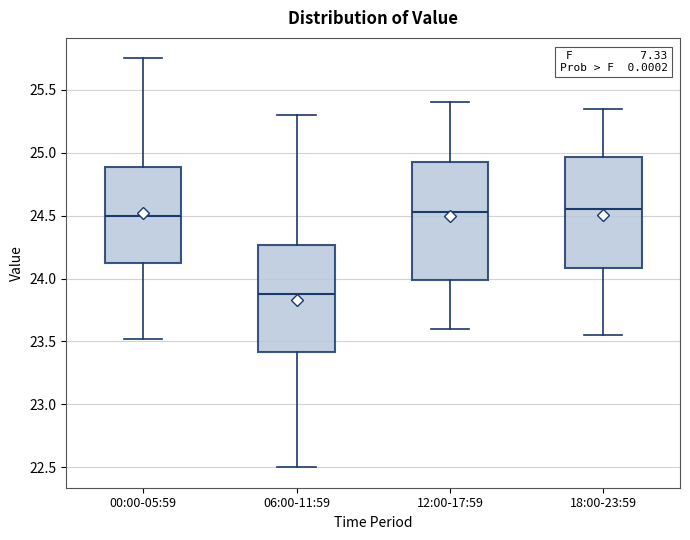

Reading left to right, read every box against the y-axis: the position of its median line, the range the box covers, and the ends of its whiskers. The values are not printed on the chart, so give them approximately, as read against the axis.

00:00-05:59: median 24.50, box 24.10 to 24.90, whiskers 23.50 to 25.75
06:00-11:59: median 23.90, box 23.40 to 24.25, whiskers 22.50 to 25.30
12:00-17:59: median 24.55, box 24.00 to 24.95, whiskers 23.60 to 25.40
18:00-23:59: median 24.55, box 24.10 to 24.95, whiskers 23.55 to 25.35